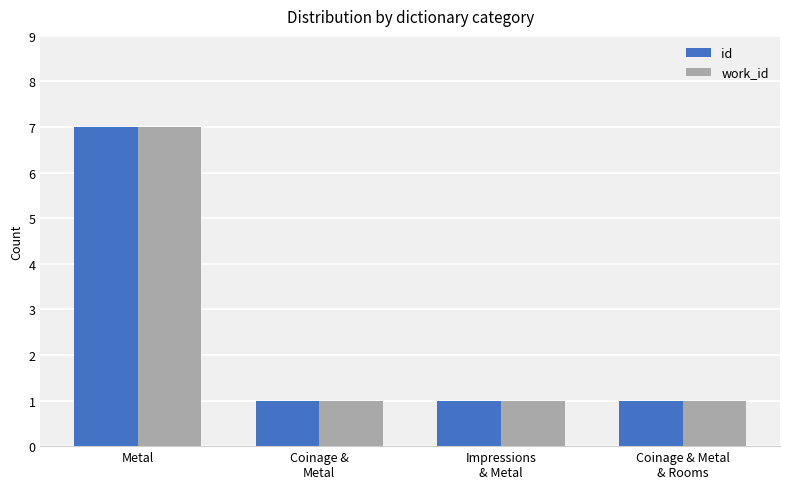

At which category is the sum across all series the highest?

Metal